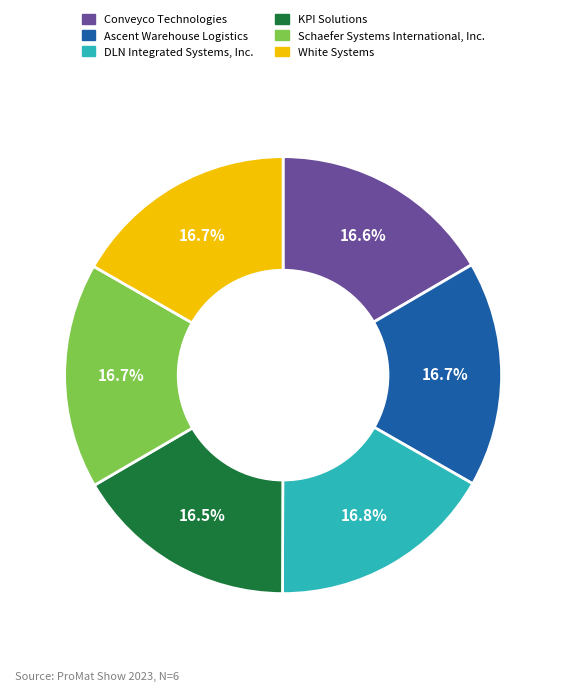

To the nearest percent, what portion does Conveyco Technologies represent?

17%